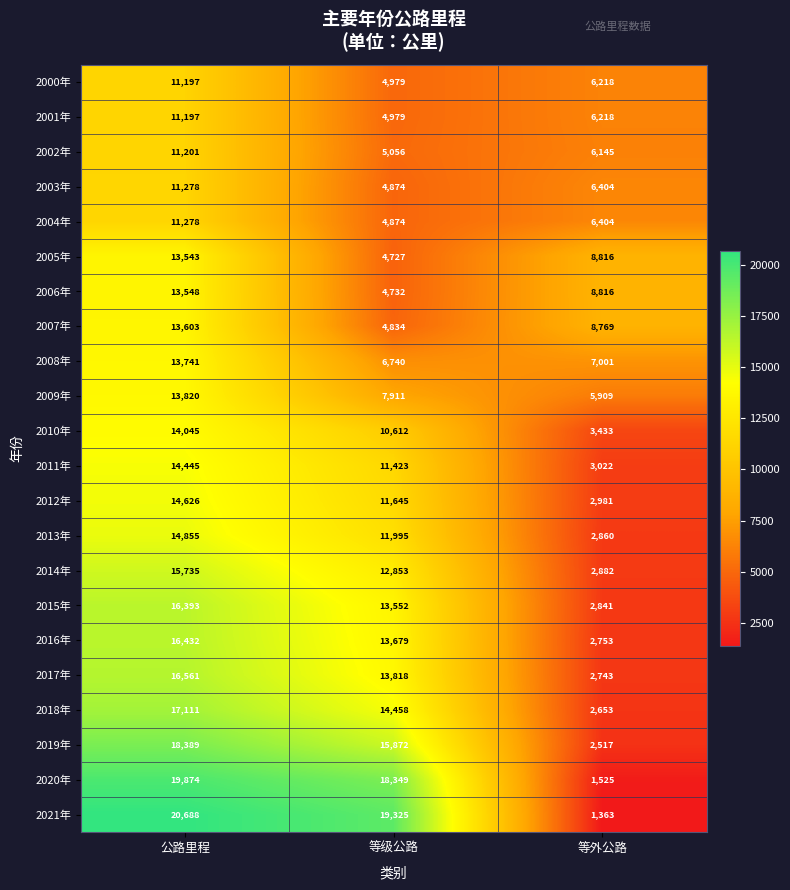

What is the sum of the 2013年 values at 等级公路 and 等外公路?

14855